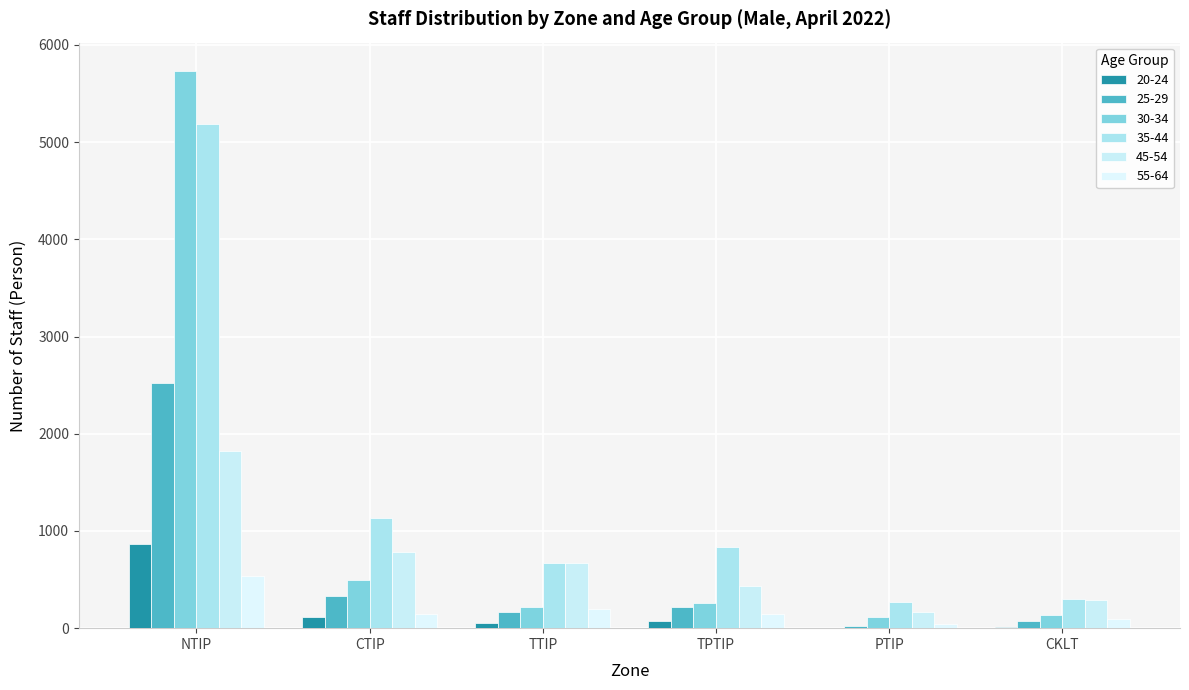

Does the chart contain stacked bars?

No